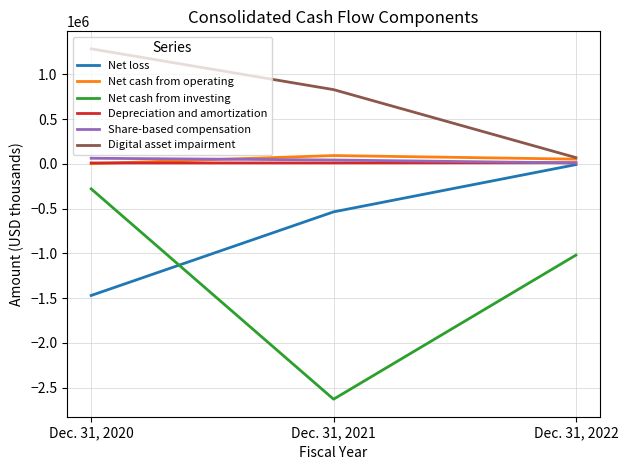

The value of Net loss at Dec. 31, 2020 is -1469797. True or false?

True